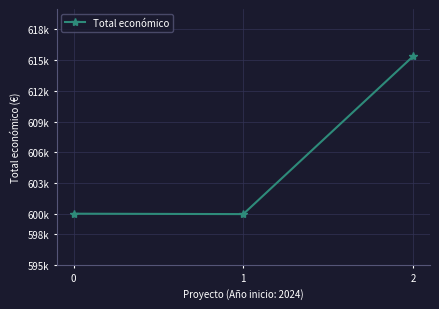

List the labels in order of value, smallest first.

1, 0, 2